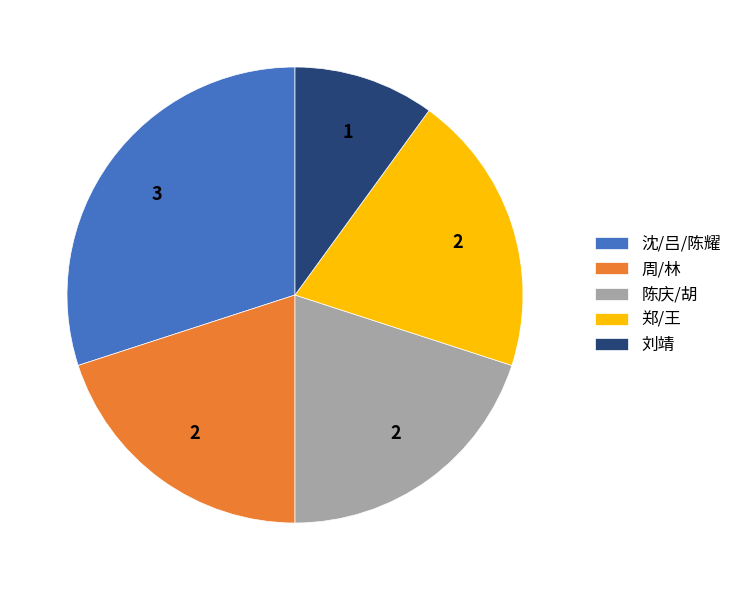

Is there a majority slice in this chart?

No